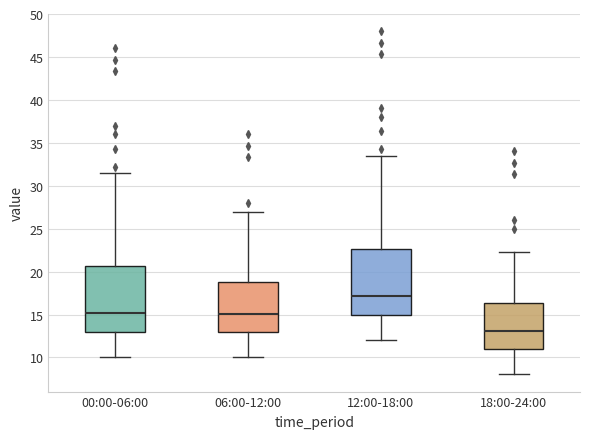

Which box's median line is the lowest?

18:00-24:00